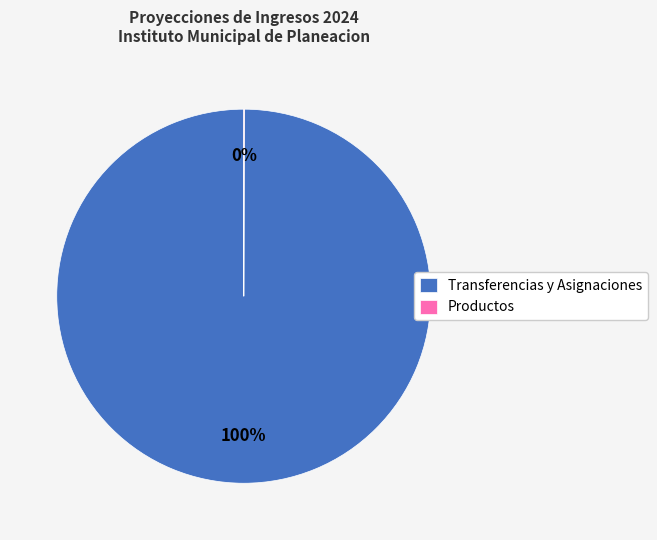

True or false: Transferencias y Asignaciones accounts for 100% of the total.

True